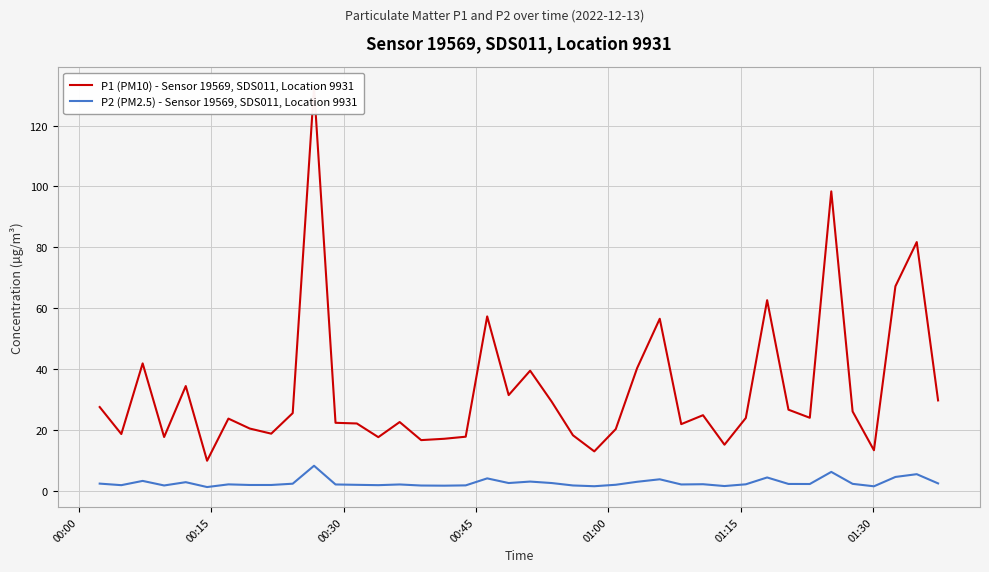

Is it true that P2 (PM2.5) - Sensor 19569, SDS011, Location 9931 equals 1.8 at 34?

False